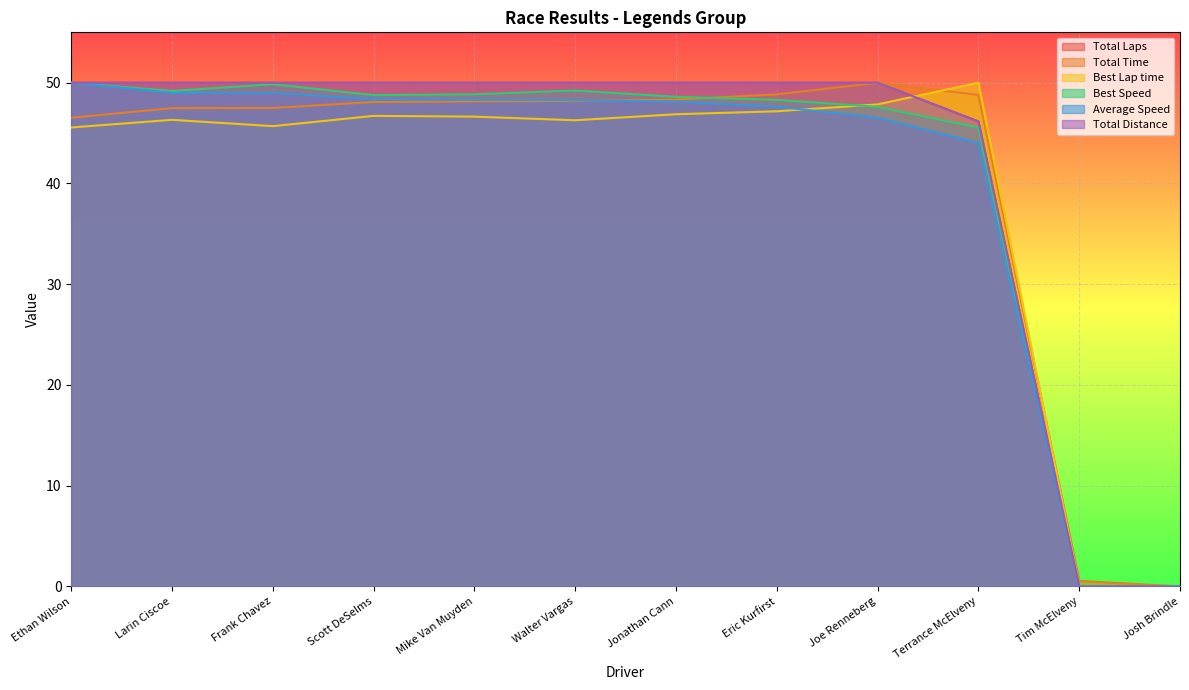

How many data points in Total Distance are less than 50?

3